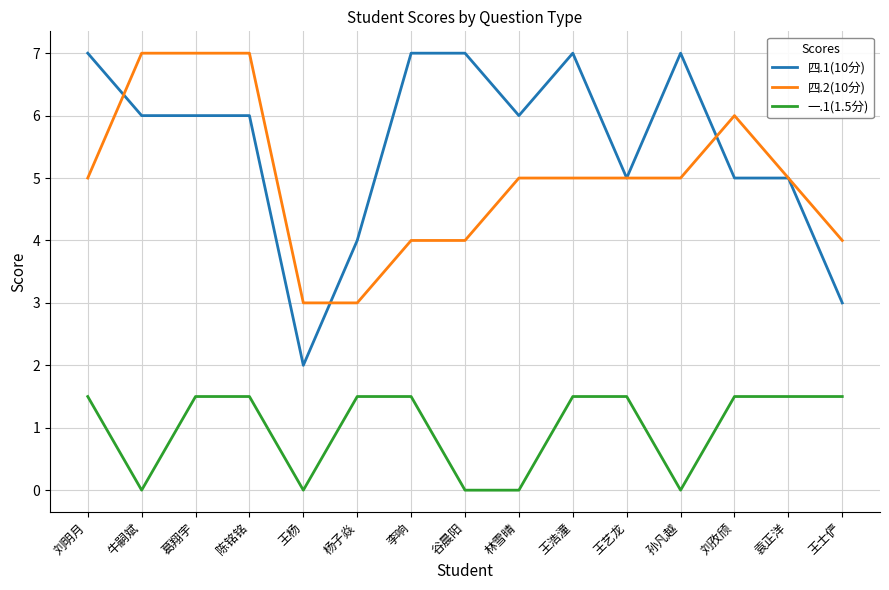

How many 一.1(1.5分) values are between 0 and 1?

5